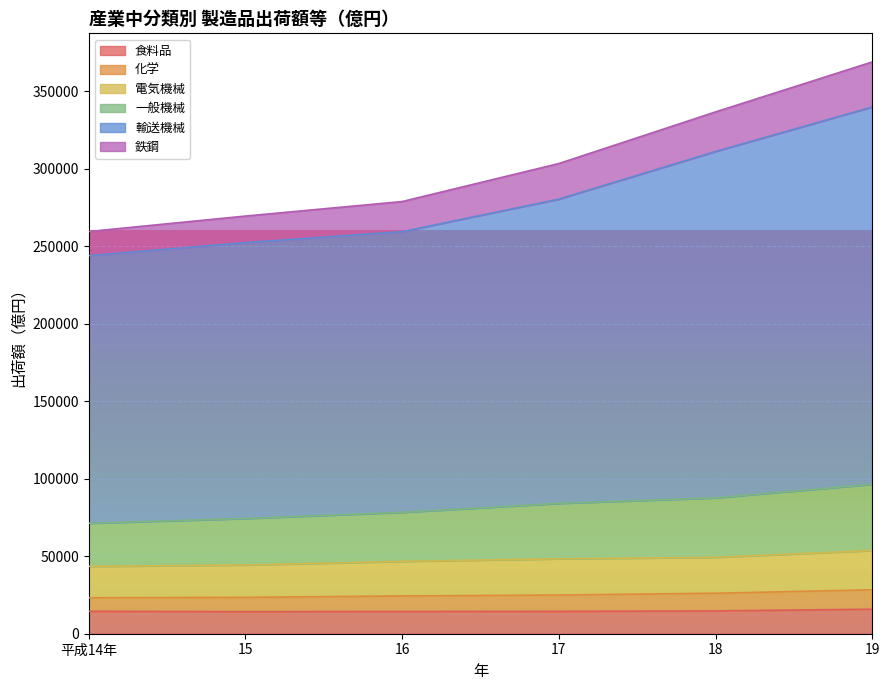

How many lines are shown in the chart?

6